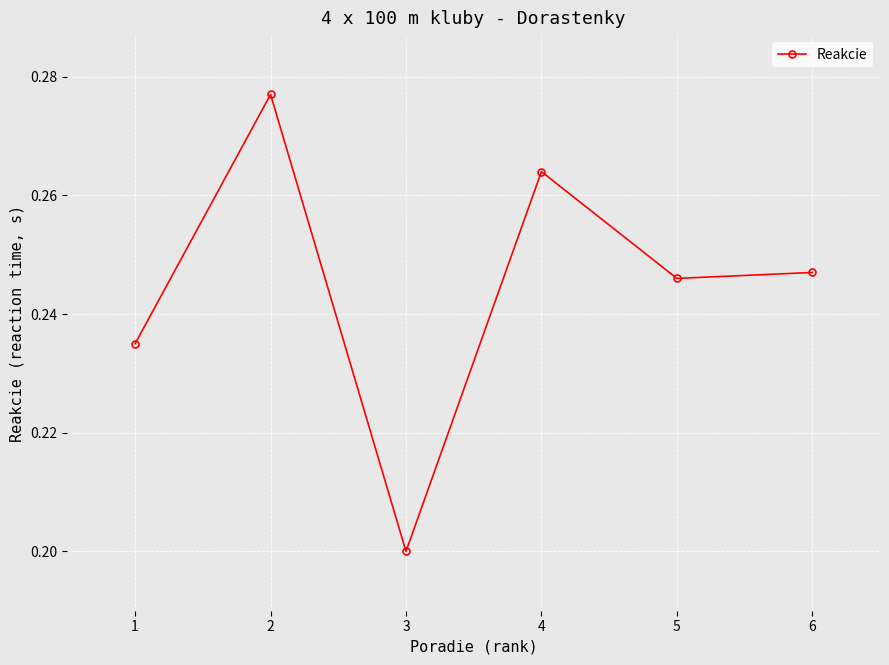

The chart shows a value of 0.2 at 6. True or false?

True